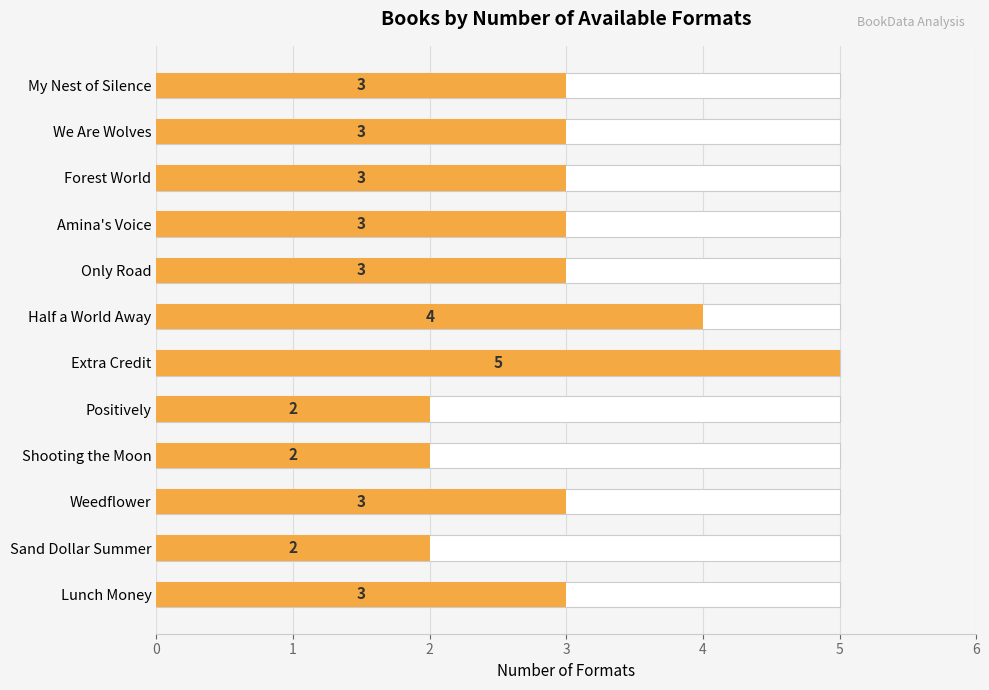

List the labels in order of value, smallest first.

Positively, Shooting the Moon, Sand Dollar Summer, My Nest of Silence, We Are Wolves, Forest World, Amina's Voice, Only Road, Weedflower, Lunch Money, Half a World Away, Extra Credit